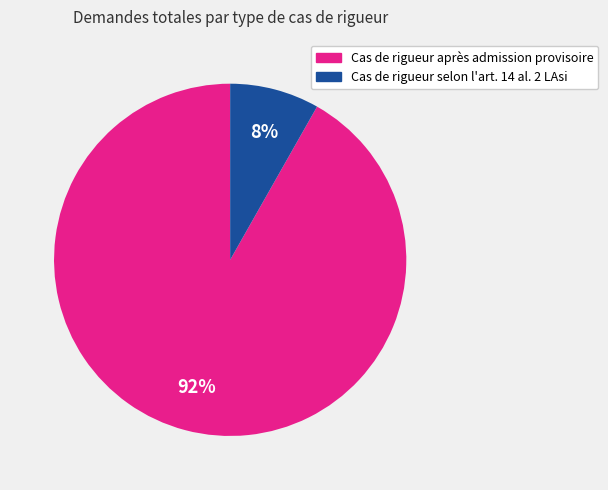

Is it true that Cas de rigueur après admission provisoire is 92% of the pie?

True